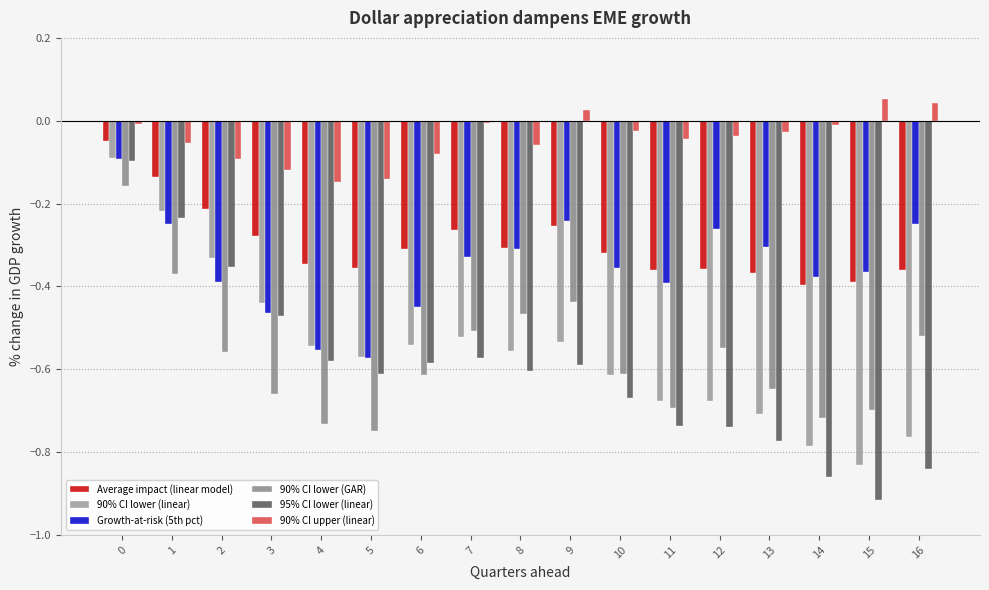

Does the chart contain any negative values?

Yes